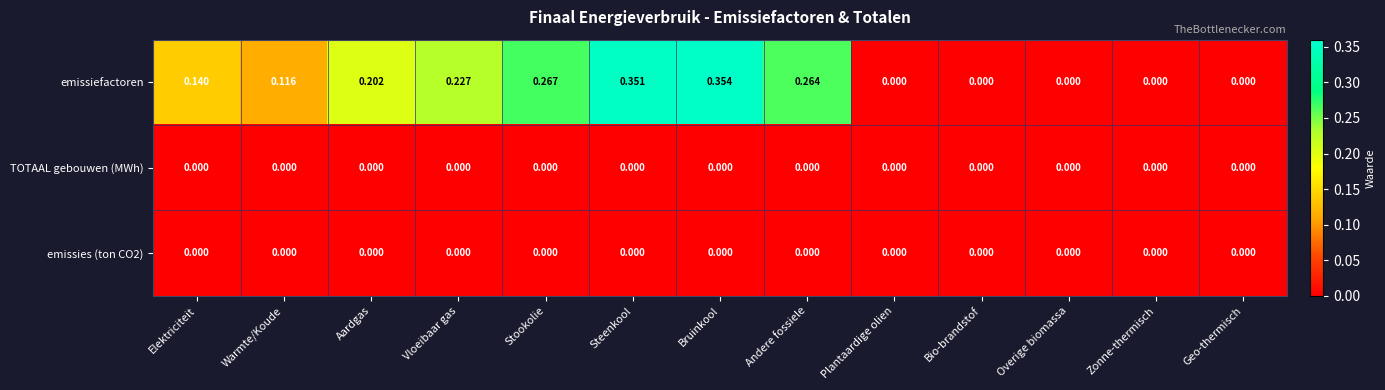

How many series are shown in this chart?

3